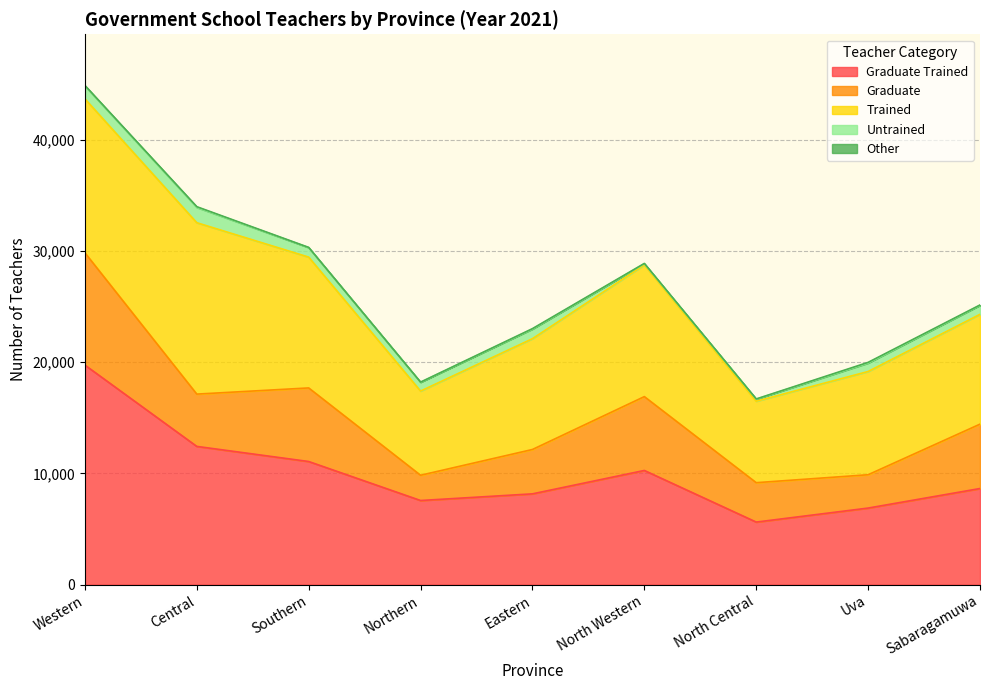

Reading left to right, transcribe all the data shown in this chart.

Graduate Trained: Western=19735	Central=12427	Southern=11069	Northern=7564	Eastern=8162	North Western=10264	North Central=5625	Uva=6884	Sabaragamuwa=8641
Graduate: Western=10096	Central=4700	Southern=6613	Northern=2269	Eastern=3988	North Western=6638	North Central=3541	Uva=2996	Sabaragamuwa=5786
Trained: Western=13837	Central=15405	Southern=11759	Northern=7567	Eastern=9960	North Western=11838	North Central=7321	Uva=9280	Sabaragamuwa=9871
Untrained: Western=1159	Central=1375	Southern=856	Northern=793	Eastern=863	North Western=105	North Central=186	Uva=757	Sabaragamuwa=806
Other: Western=42	Central=66	Southern=16	Northern=12	Eastern=39	North Western=27	North Central=18	Uva=63	Sabaragamuwa=35